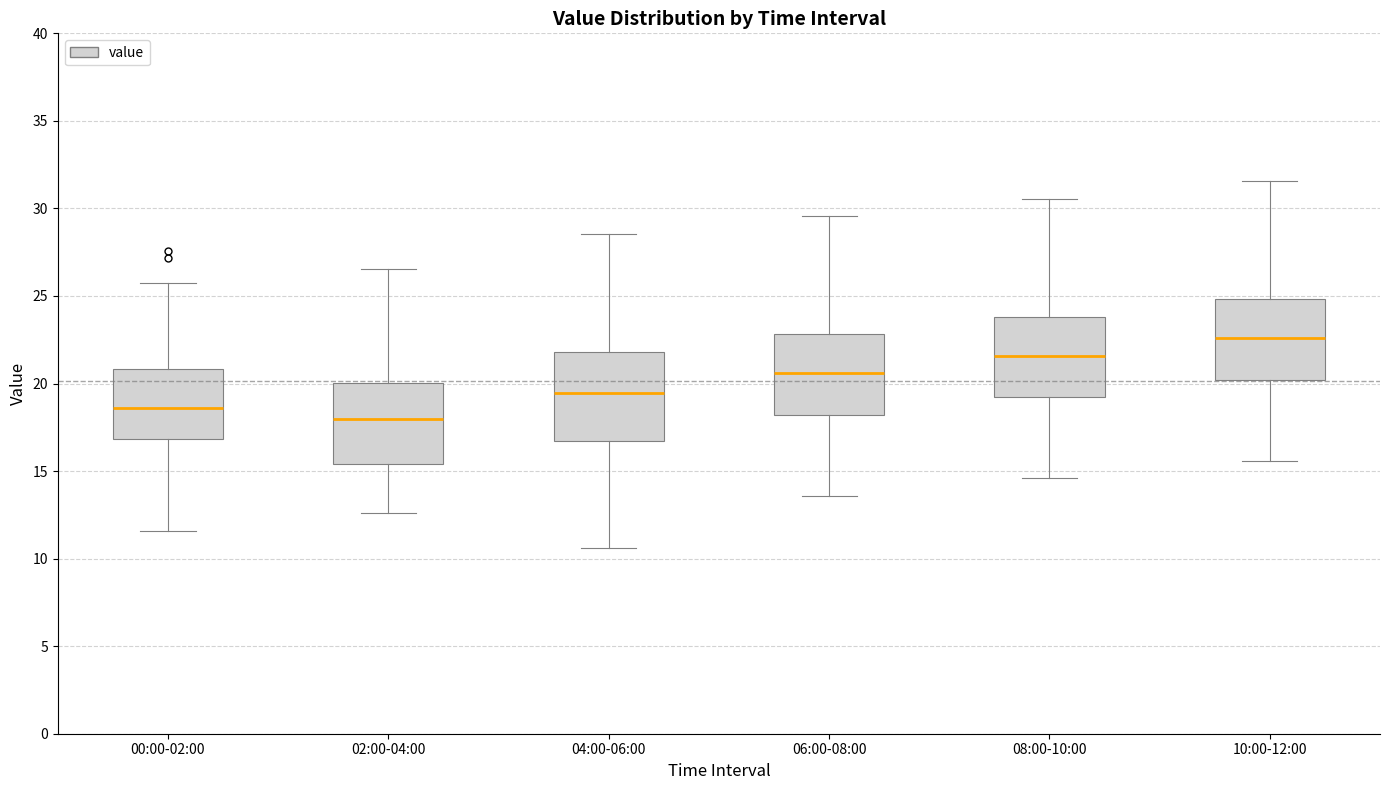

Where is the upper edge of the box for 08:00-10:00 on the y-axis? The values are not printed on the chart, so give them approximately, as read against the axis.

24.0